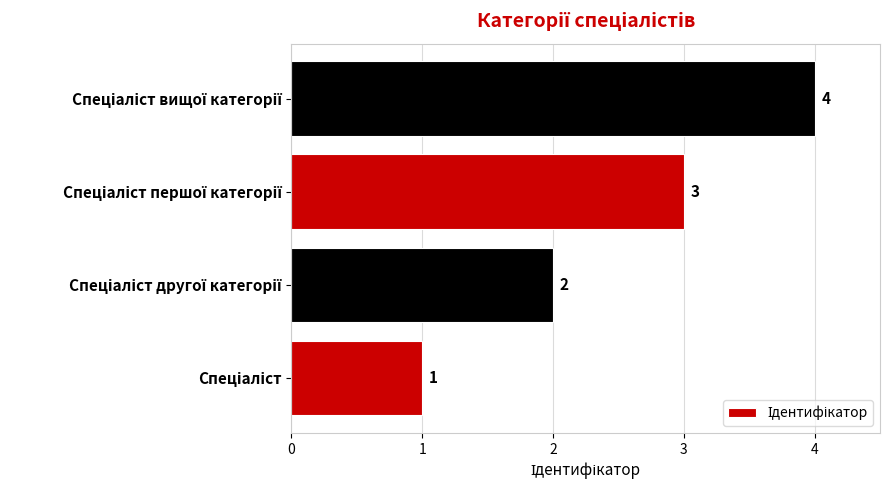

What is the sum of all values?

10